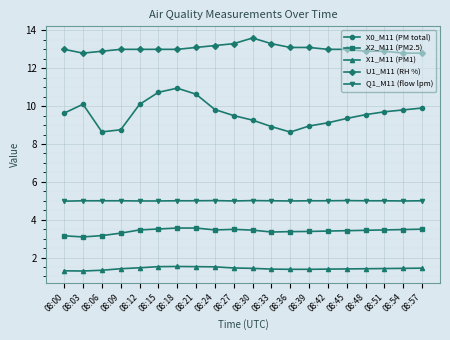

True or false: X2_M11 (PM2.5) has a value of 3.1 at 08:03.

True